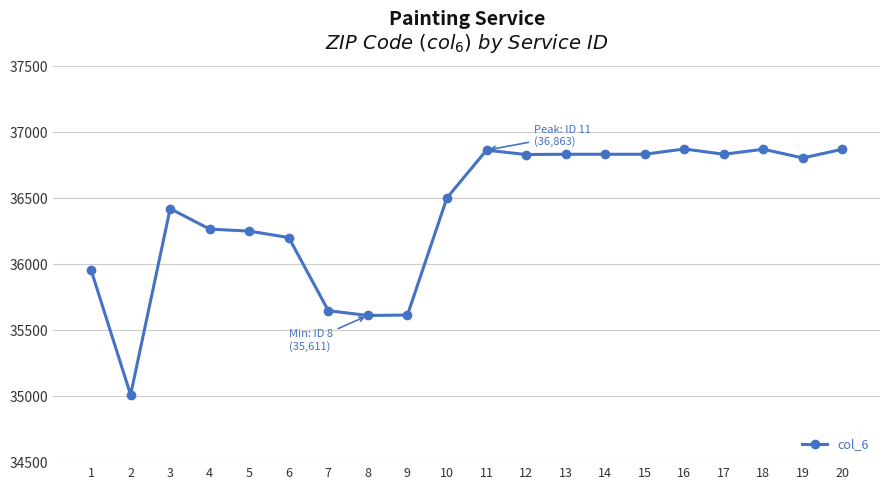

What is the sum of all values?

727913